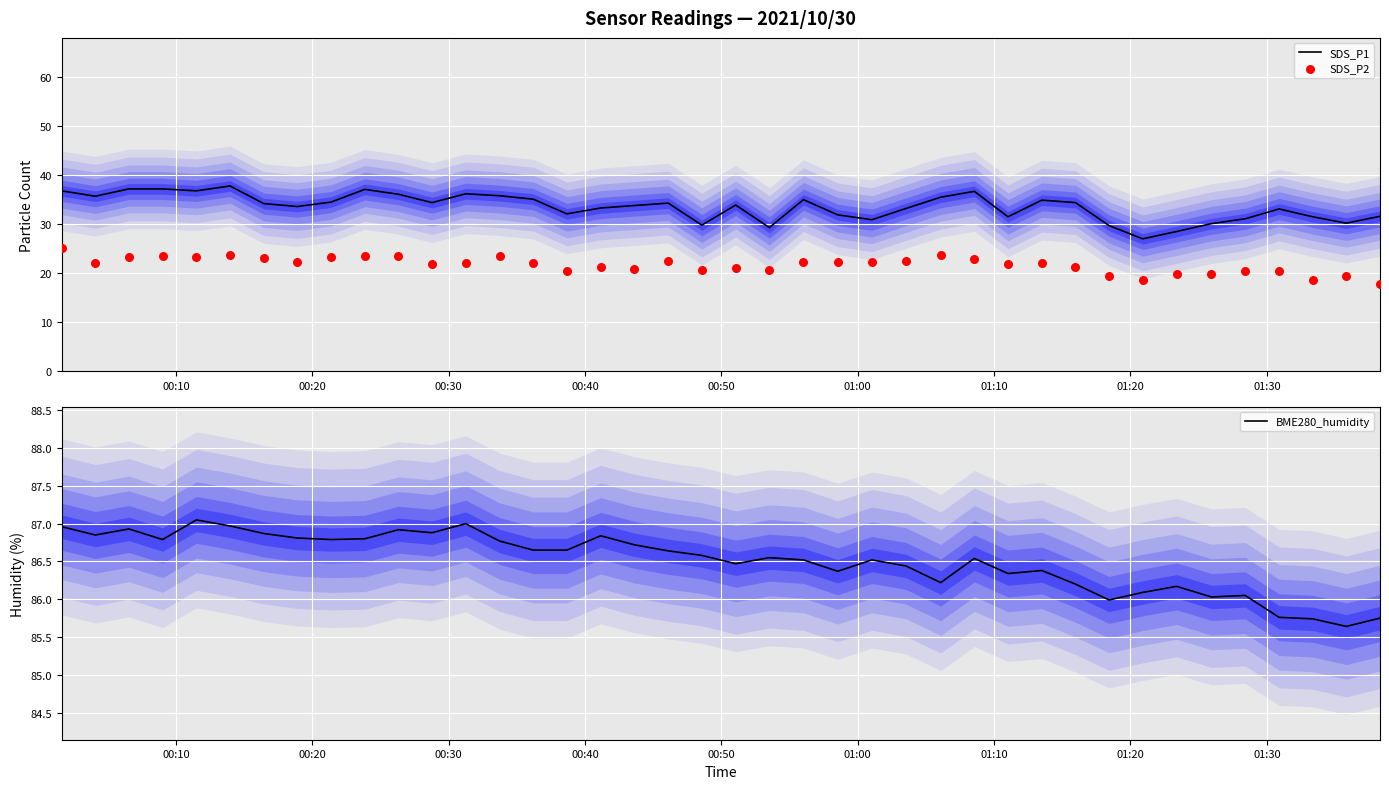

What are all the series names shown in the legend?

SDS_P1, SDS_P2, BME280_humidity